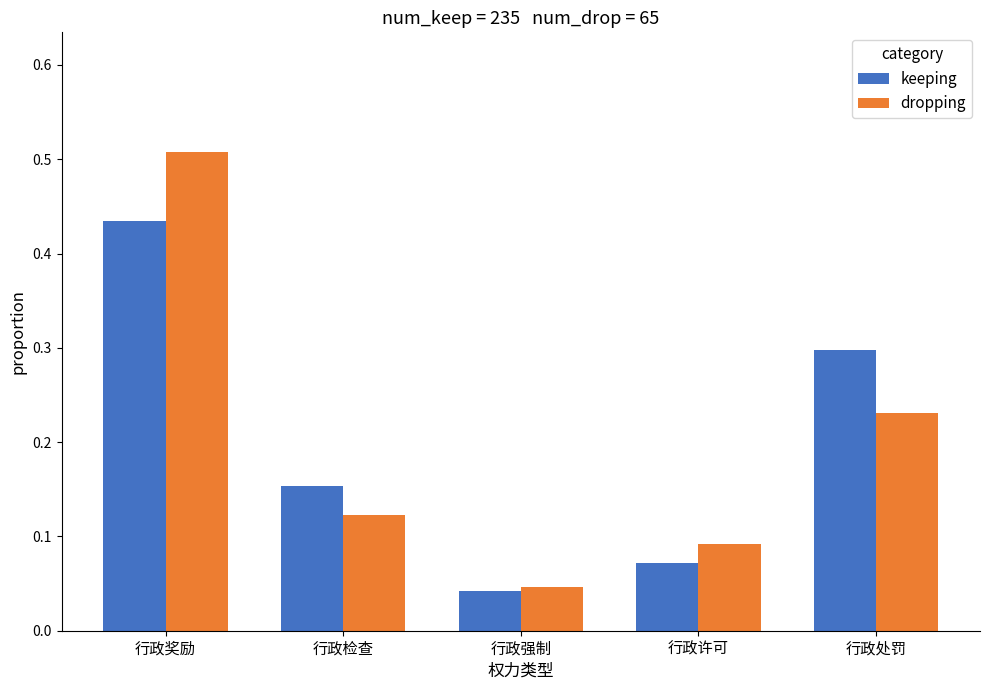

Which series changed the most between 行政奖励 and 行政检查?

dropping